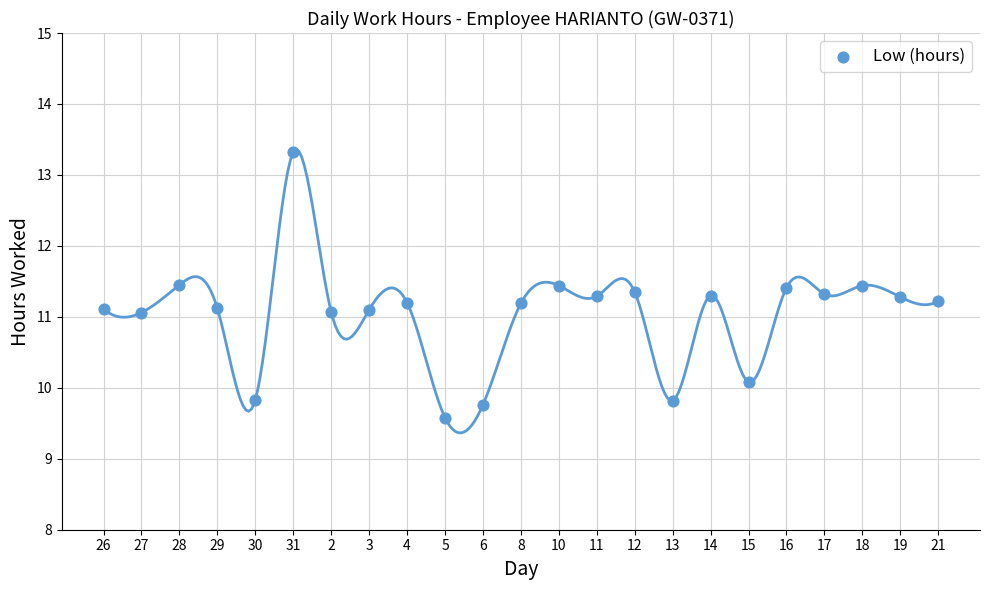

What is the range of Y values (max minus min)?

3.7